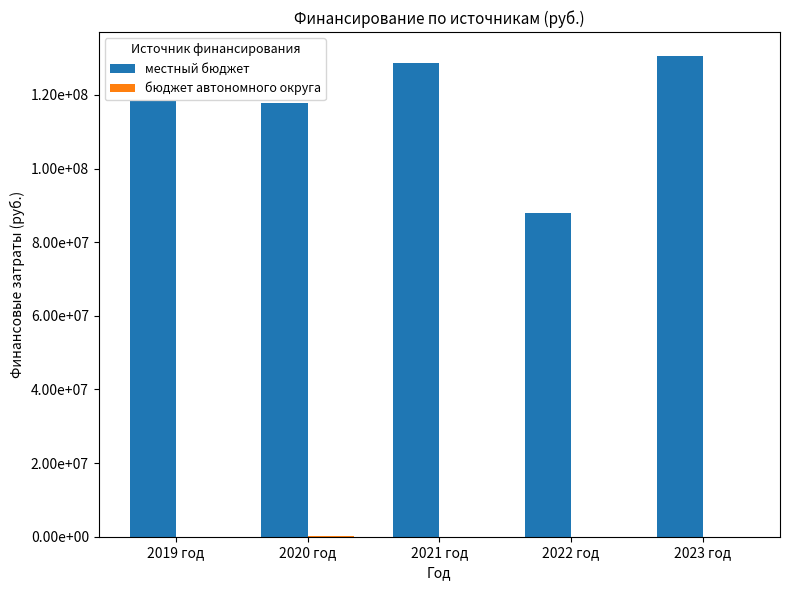

What is the label of the 1st bar from the right?

2023 год